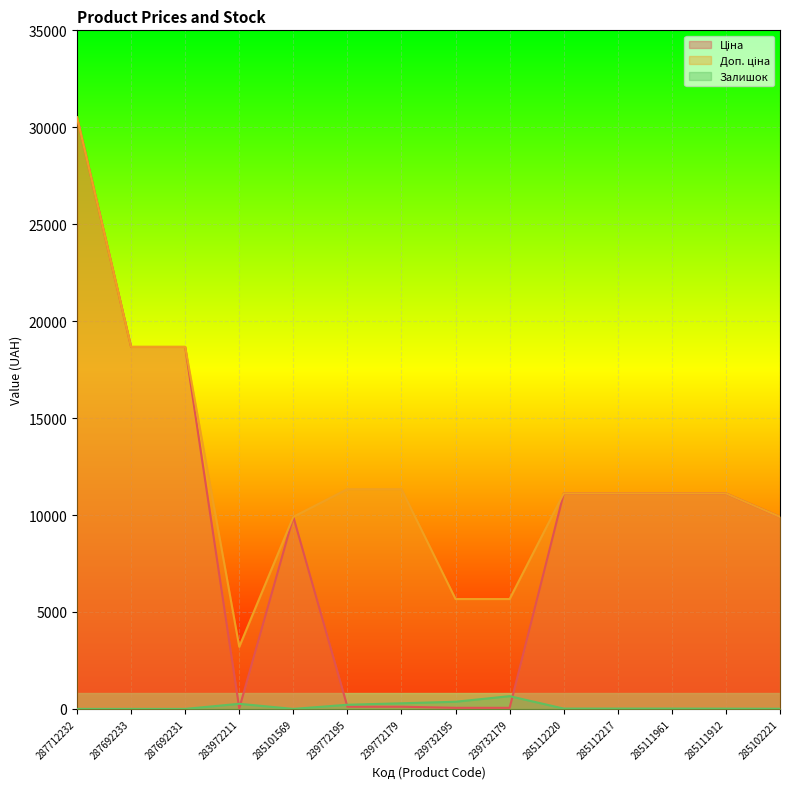

Rank the series by their average value, from highest to lowest.

Доп. ціна, Ціна, Залишок